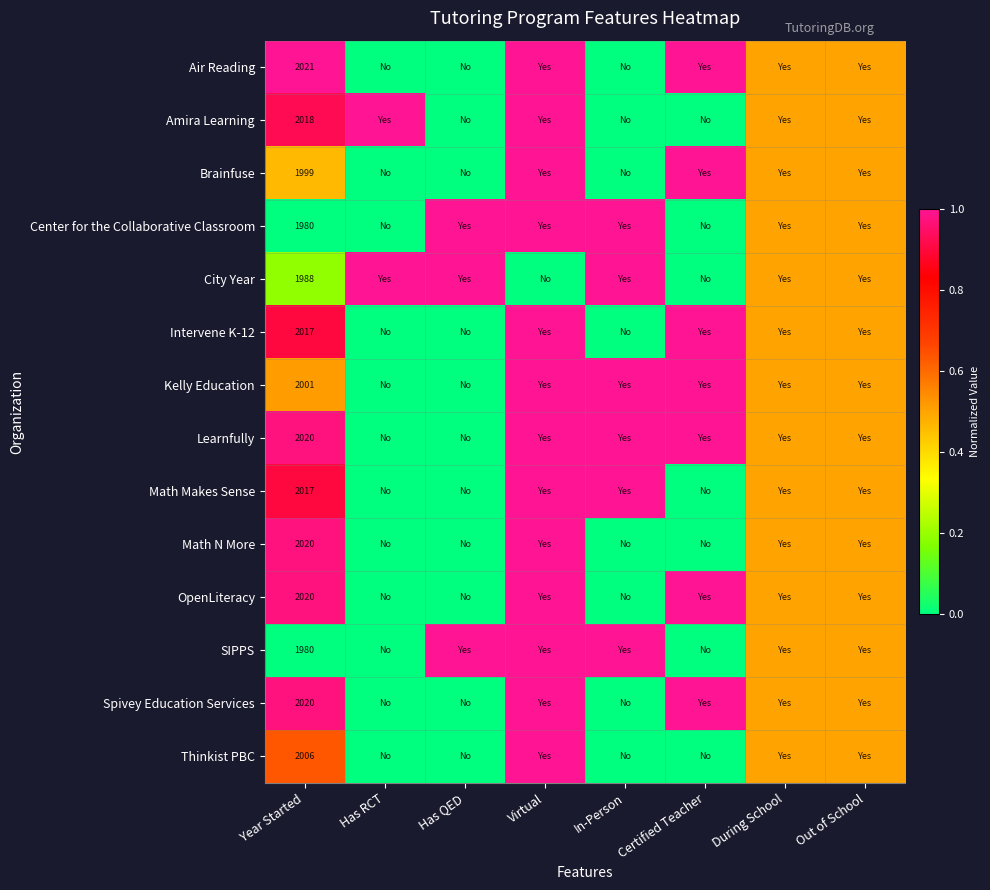

True or false: OpenLiteracy has a value of 2020.0 at Year Started.

True